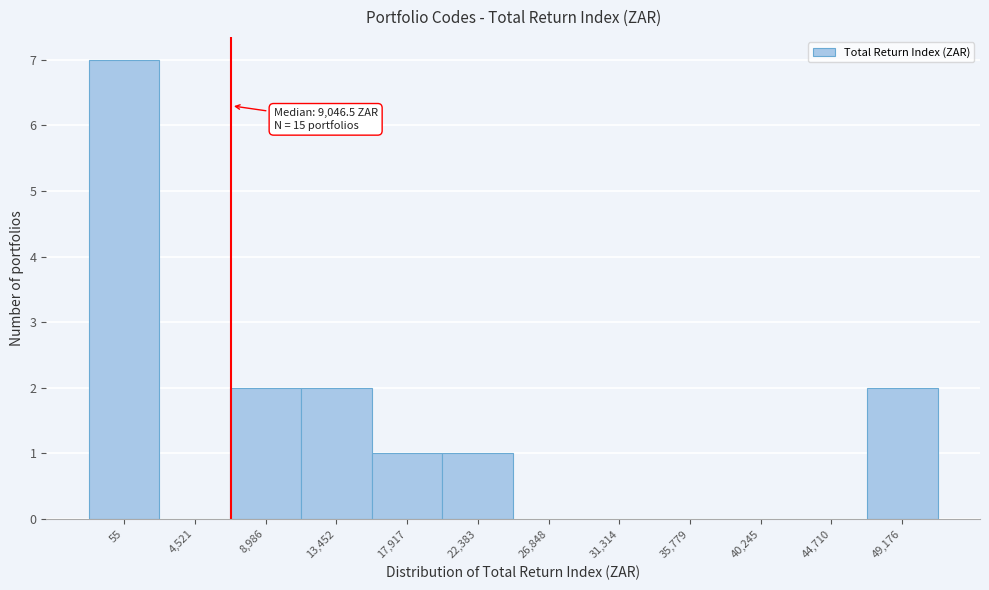

Reading left to right, extract all data points from this chart.

55=7	4,521=0	8,986=2	13,452=2	17,917=1	22,383=1	26,848=0	31,314=0	35,779=0	40,245=0	44,710=0	49,176=2